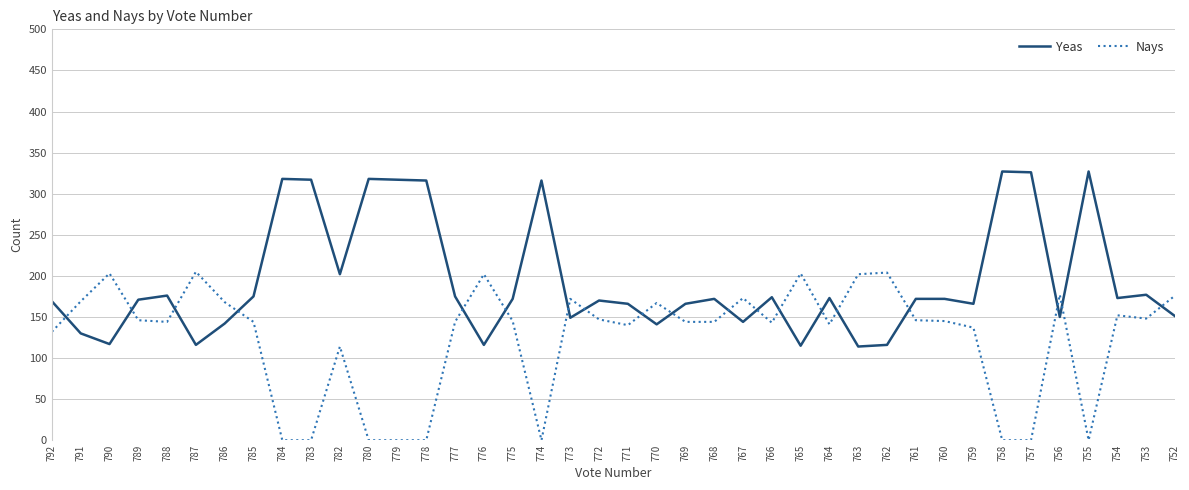

Is it true that Yeas equals 257 at 777?

False